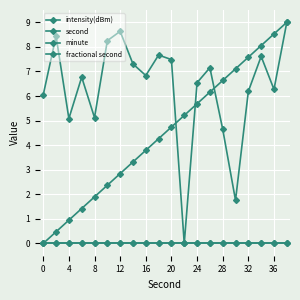

Does the chart have visible grid lines?

Yes